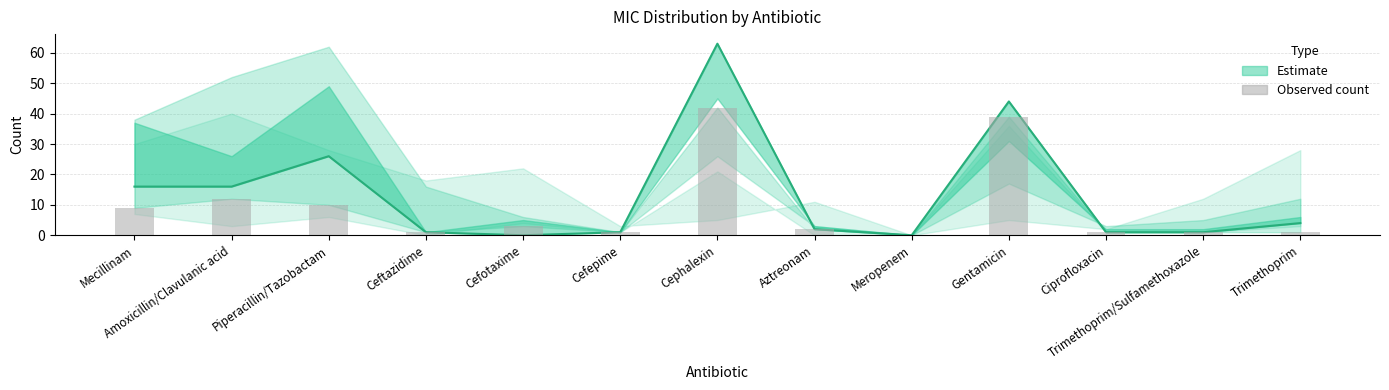

What is the average value of the Observed count series?

9